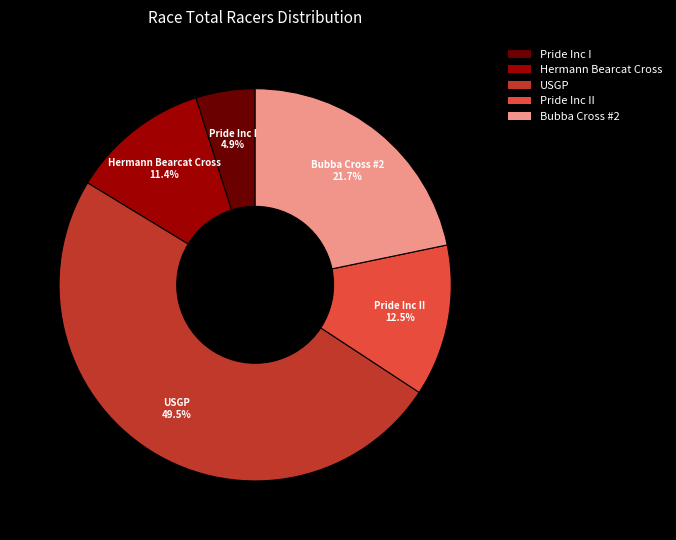

Combined, what portion of the pie is Hermann Bearcat Cross and USGP?

60.9%